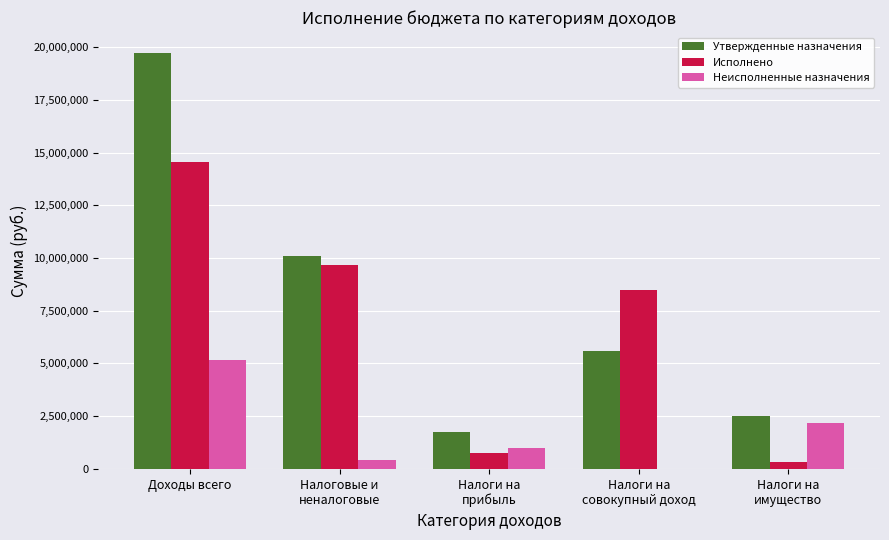

Which label corresponds to the largest value in the chart?

Доходы всего